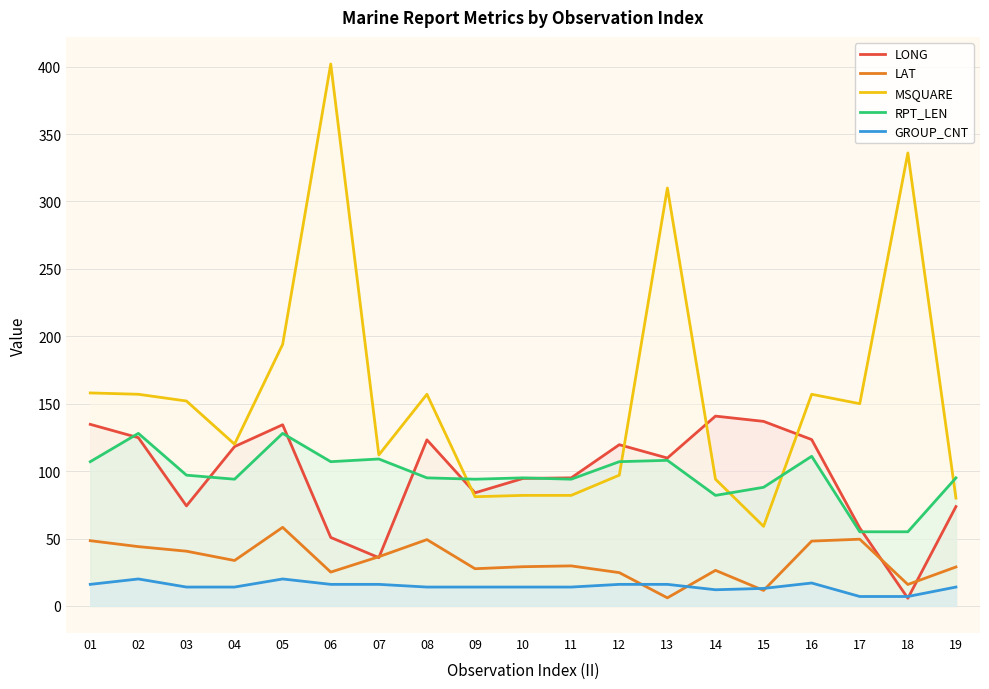

Which series changed the most between 07 and 15?

LONG